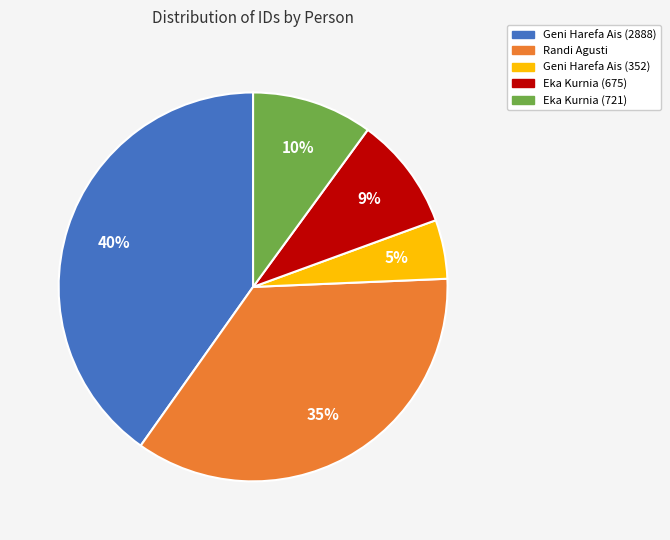

The Randi Agusti slice represents 24% of the pie. True or false?

False